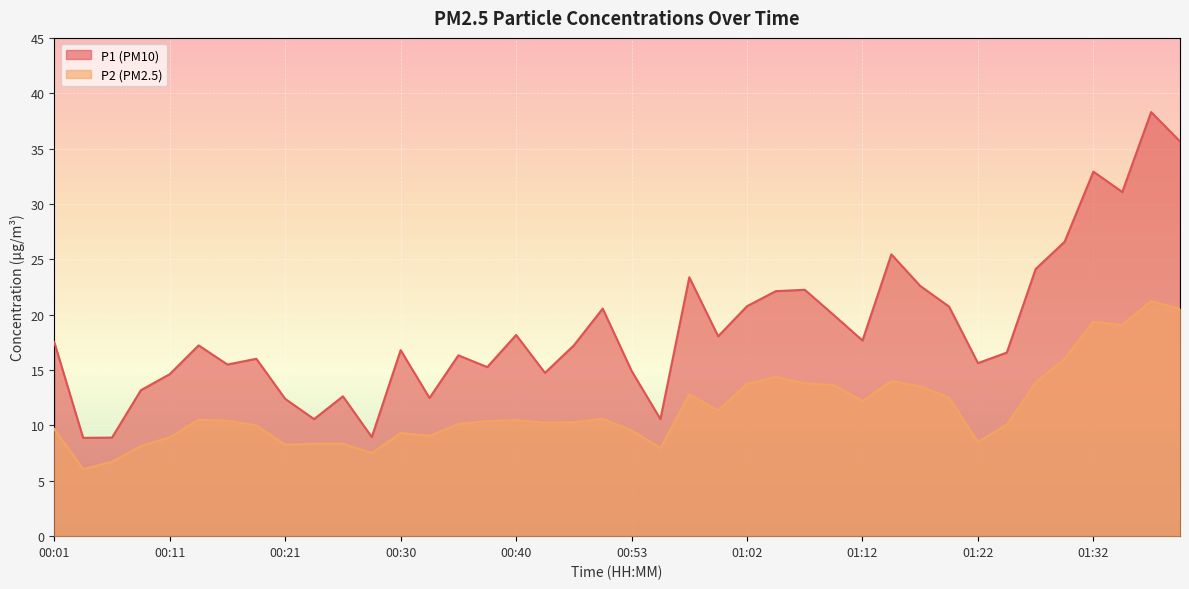

How many lines are shown in the chart?

2